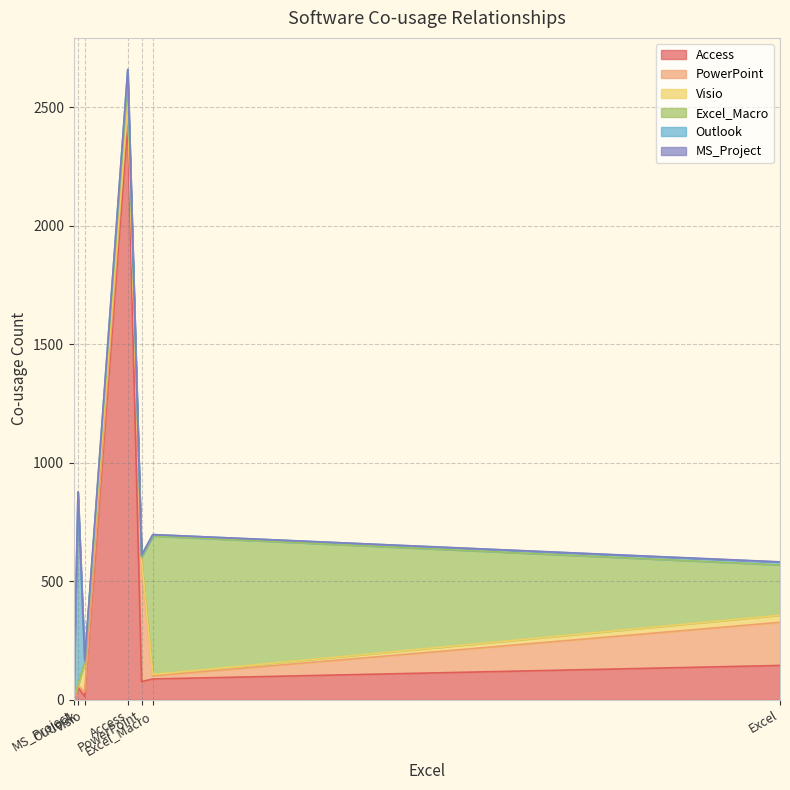

How many data points in Access are less than 77?

3